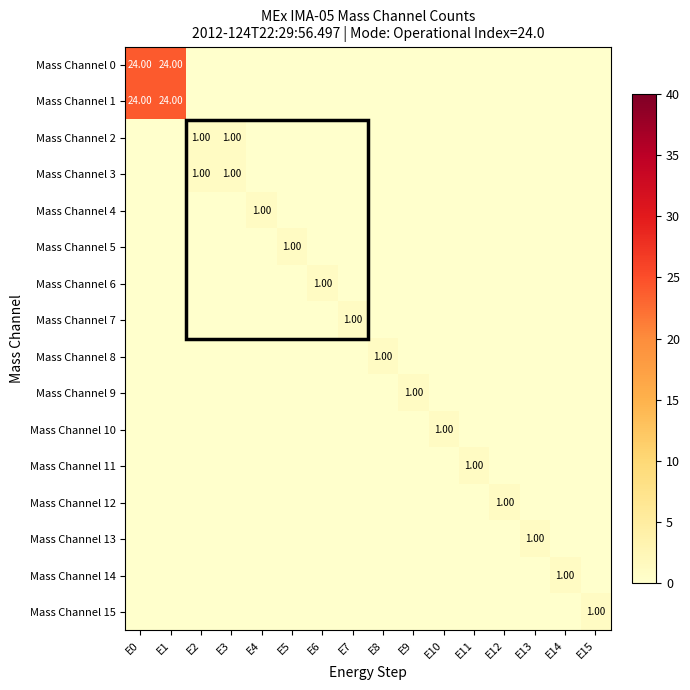

What is the sum of all Mass Channel 13 values?

1